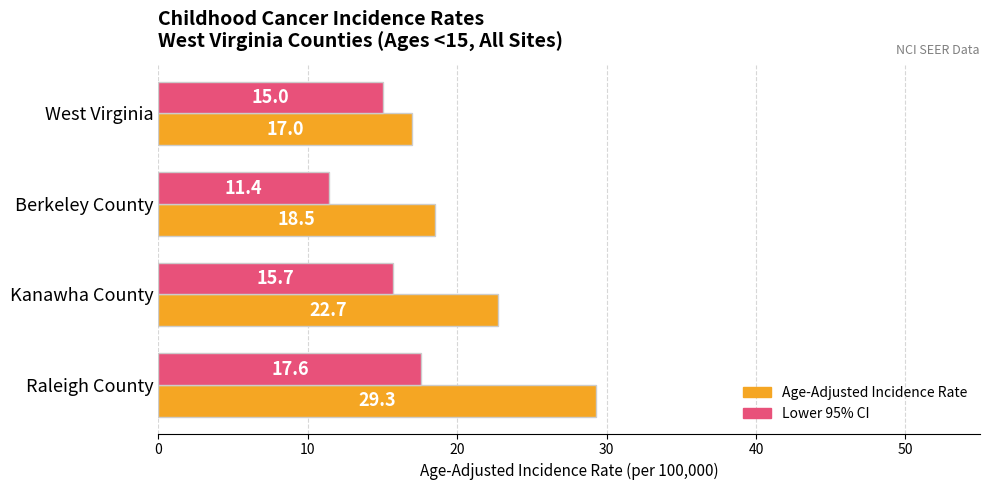

Rank the categories by Lower 95% CI value from lowest to highest.

Berkeley County, West Virginia, Kanawha County, Raleigh County